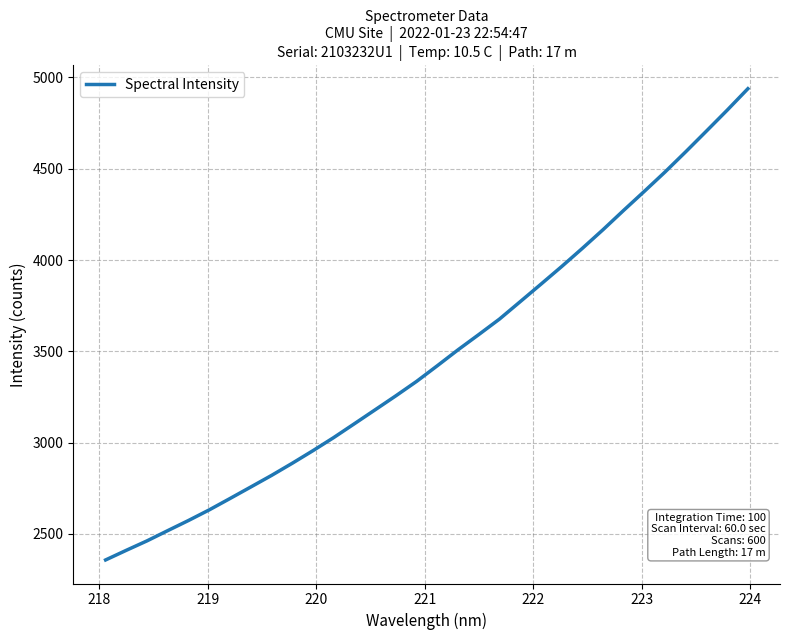

Is this an area chart (filled region under the line)?

No